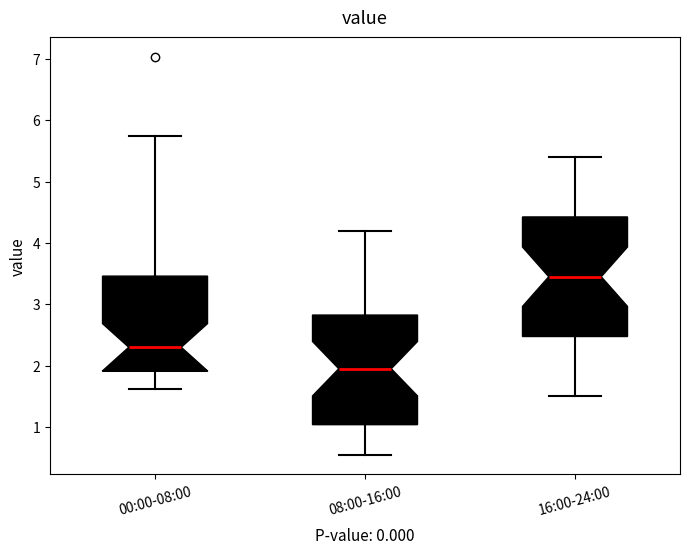

Reading left to right, transcribe this box plot: for each box, give where its median line is, the range the box spans, and where its two whiskers end, as read against the y-axis. The values are not printed on the chart, so give them approximately, as read against the axis.

00:00-08:00: median 2.3, box 1.9 to 3.5, whiskers 1.6 to 5.8
08:00-16:00: median 2.0, box 1.0 to 2.8, whiskers 0.6 to 4.2
16:00-24:00: median 3.5, box 2.5 to 4.4, whiskers 1.5 to 5.4